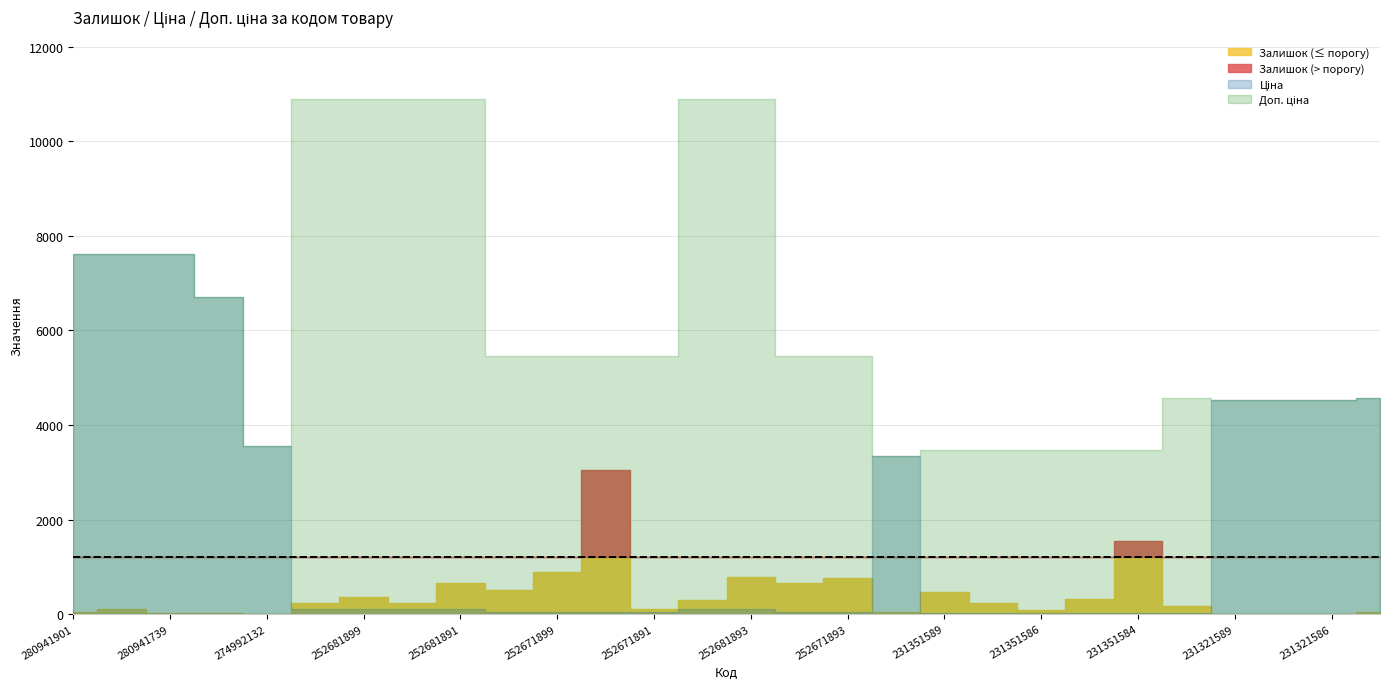

The value of Ціна at 252671899 is 30.1. True or false?

False